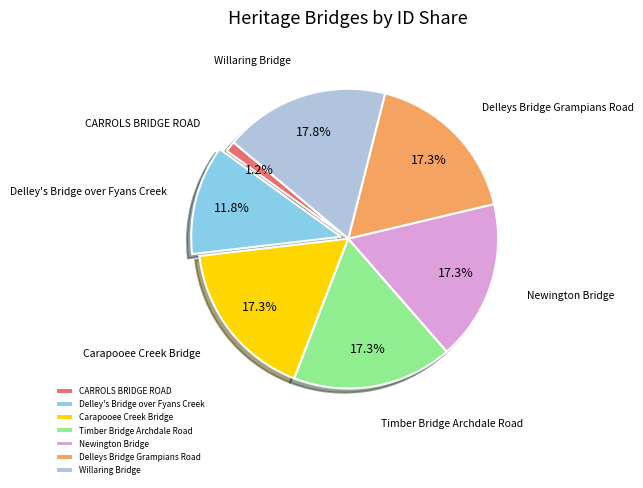

What is the ratio of the value at Delleys Bridge Grampians Road to the value at Carapooee Creek Bridge?

1.0